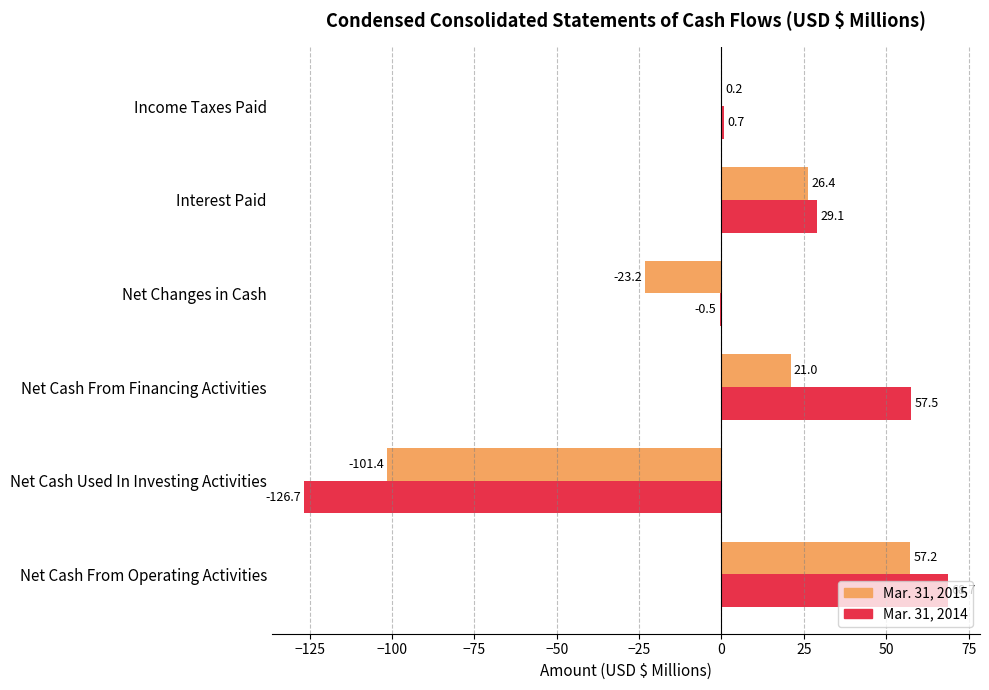

Between Net Cash From Operating Activities and Interest Paid, which series saw the biggest shift?

Mar. 31, 2014